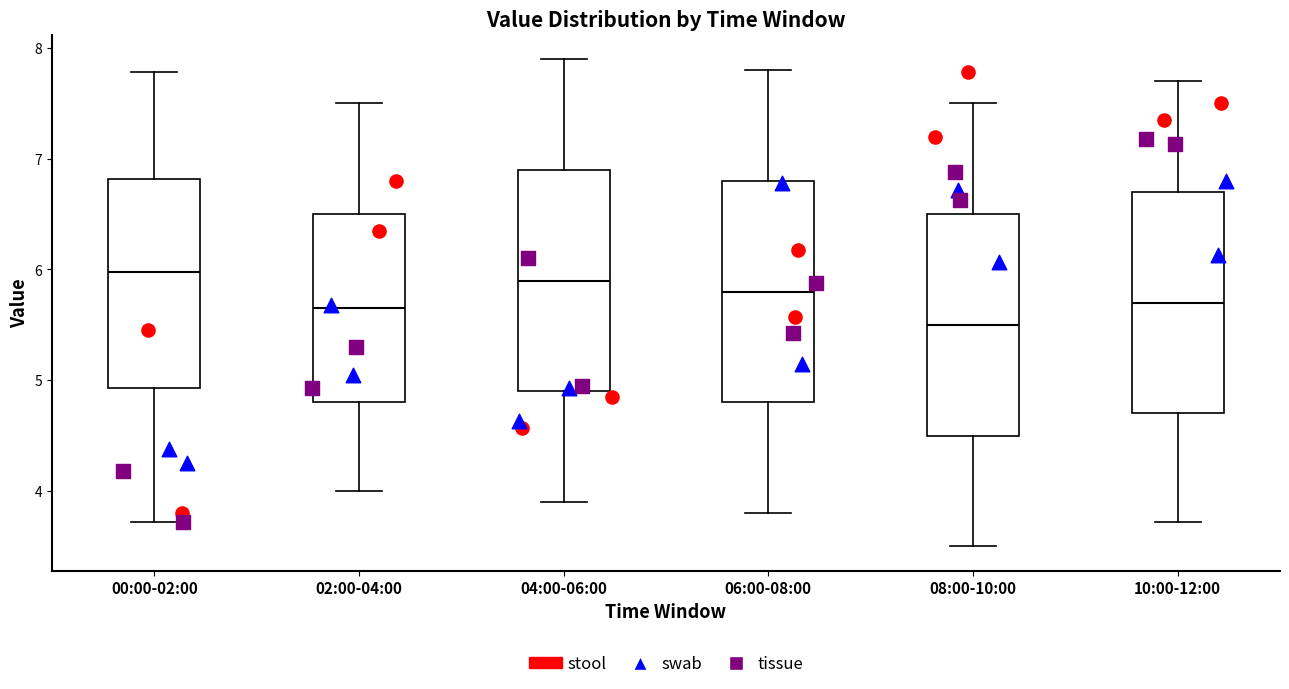

Reading left to right, transcribe this box plot: for each box, give where its median line is, the range the box spans, and where its two whiskers end, as read against the y-axis. The values are not printed on the chart, so give them approximately, as read against the axis.

00:00-02:00: median 6.0, box 4.9 to 6.8, whiskers 3.7 to 7.8
02:00-04:00: median 5.7, box 4.8 to 6.5, whiskers 4.0 to 7.5
04:00-06:00: median 5.9, box 4.9 to 6.9, whiskers 3.9 to 7.9
06:00-08:00: median 5.8, box 4.8 to 6.8, whiskers 3.8 to 7.8
08:00-10:00: median 5.5, box 4.5 to 6.5, whiskers 3.5 to 7.5
10:00-12:00: median 5.7, box 4.7 to 6.7, whiskers 3.7 to 7.7